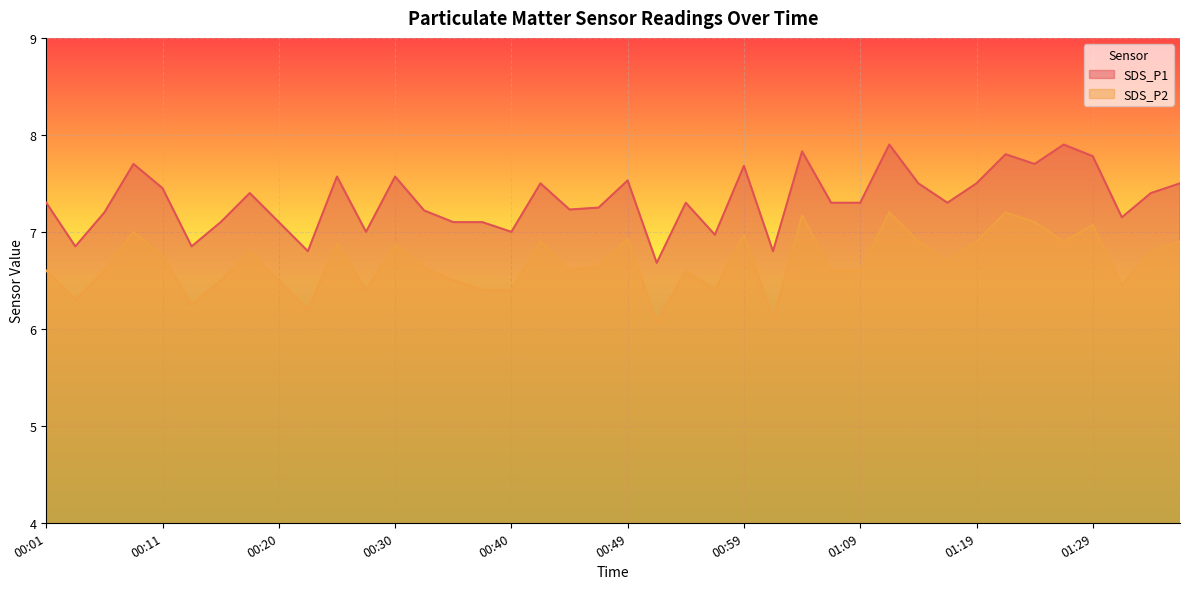

At which label does SDS_P2 reach its peak?

01:12